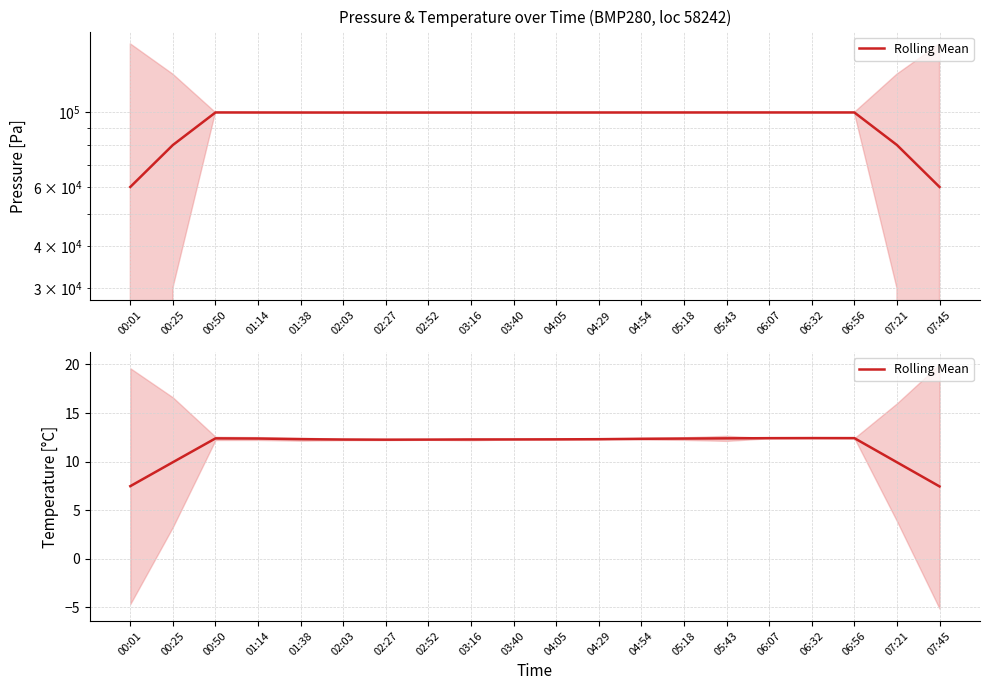

Rank the categories by value from lowest to highest.

07:45, 00:01, 07:21, 00:25, 02:27, 02:52, 02:03, 03:16, 03:40, 04:05, 04:29, 01:38, 04:54, 05:18, 01:14, 00:50, 05:43, 06:07, 06:56, 06:32